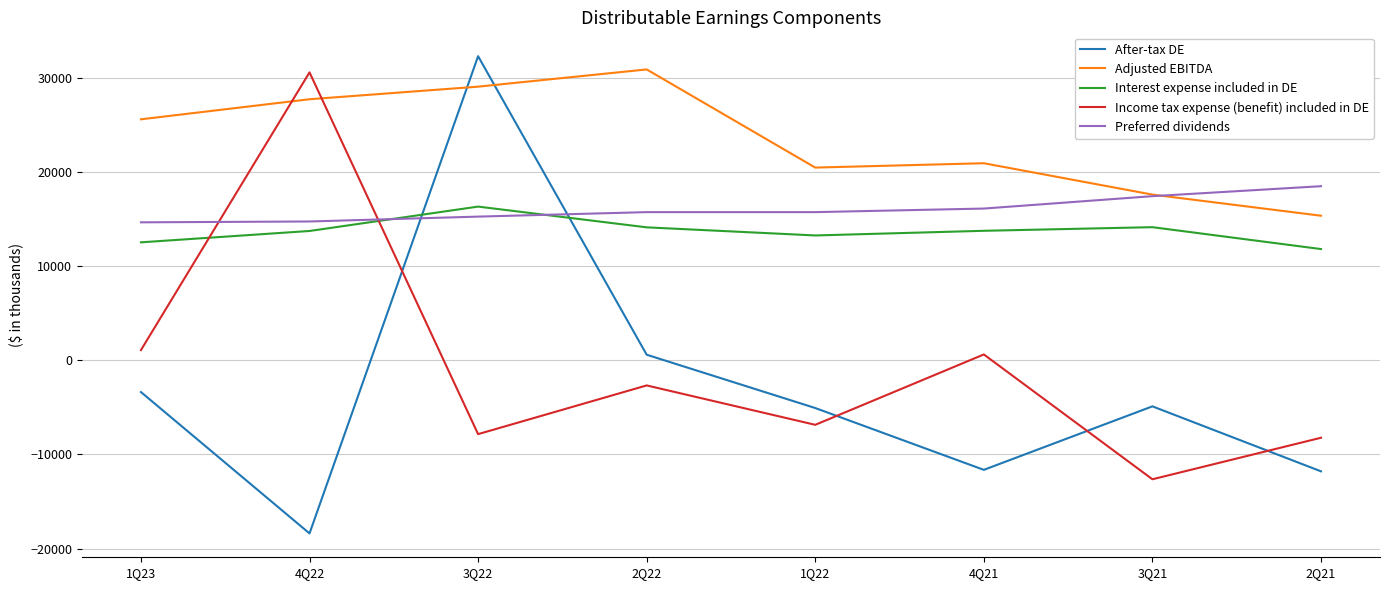

At 4Q21, list the series in order from largest to smallest.

Adjusted EBITDA, Preferred dividends, Interest expense included in DE, Income tax expense (benefit) included in DE, After-tax DE